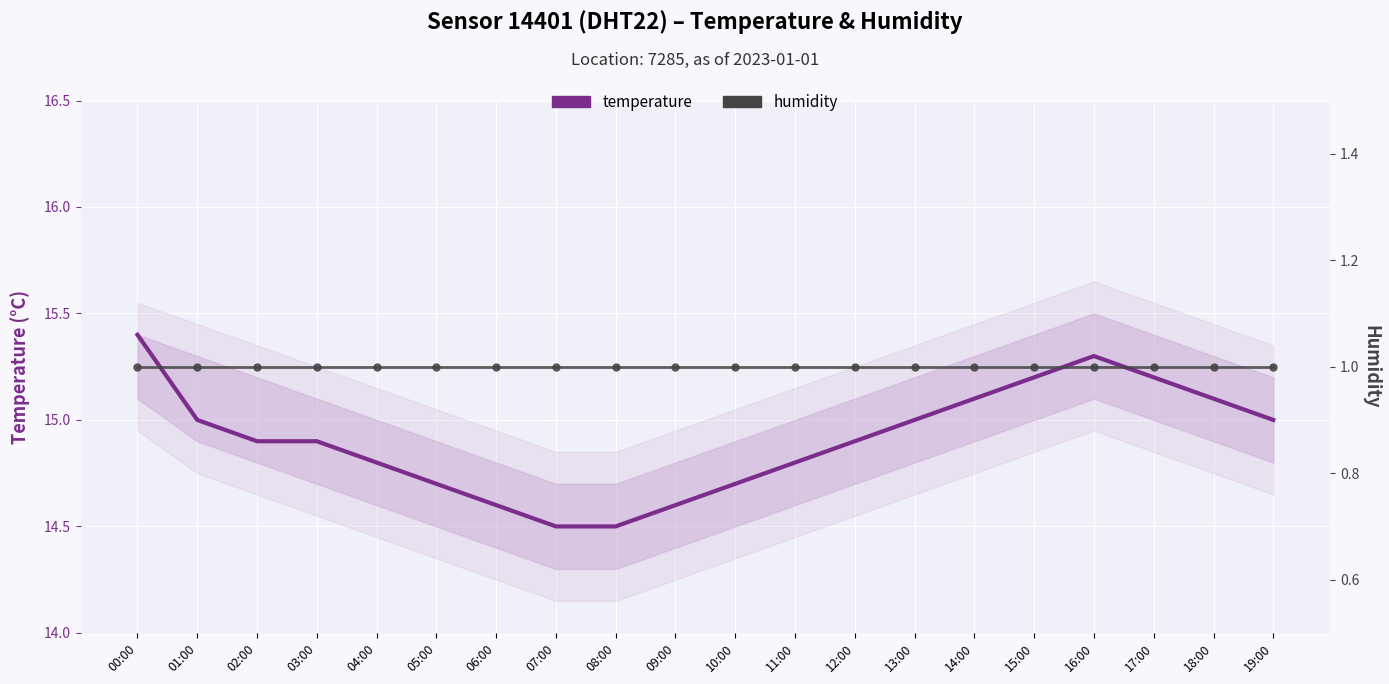

Which category has the highest value in the temperature series?

00:00